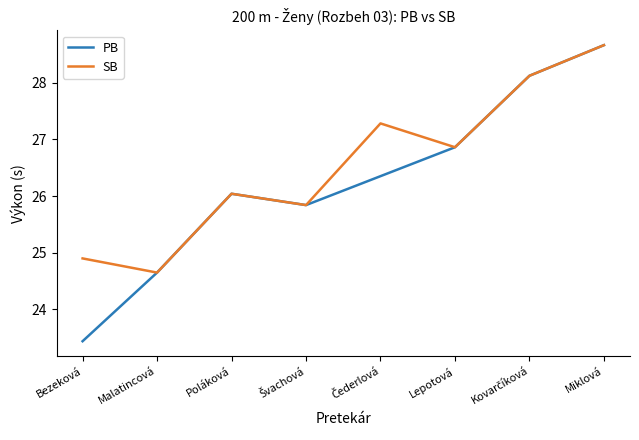

How many values in the PB series are below 26?

3